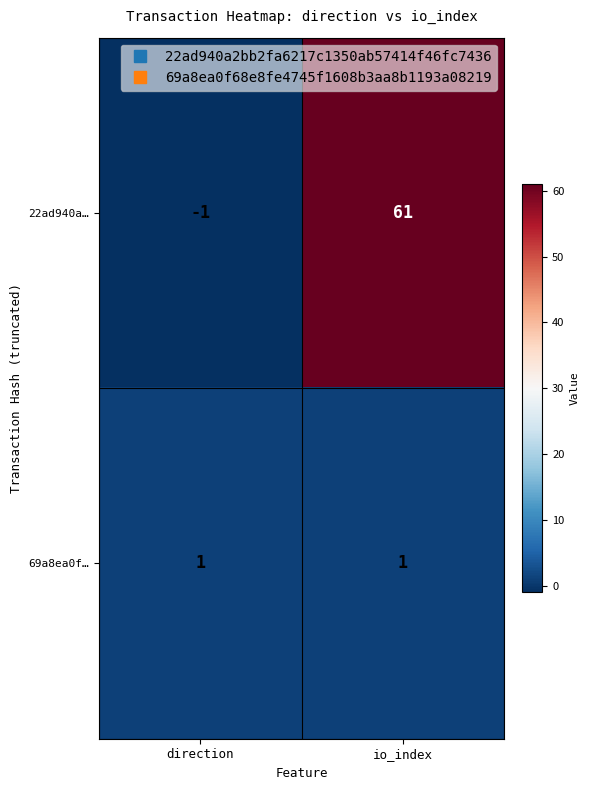

Which series has the widest spread of values?

22ad940a…